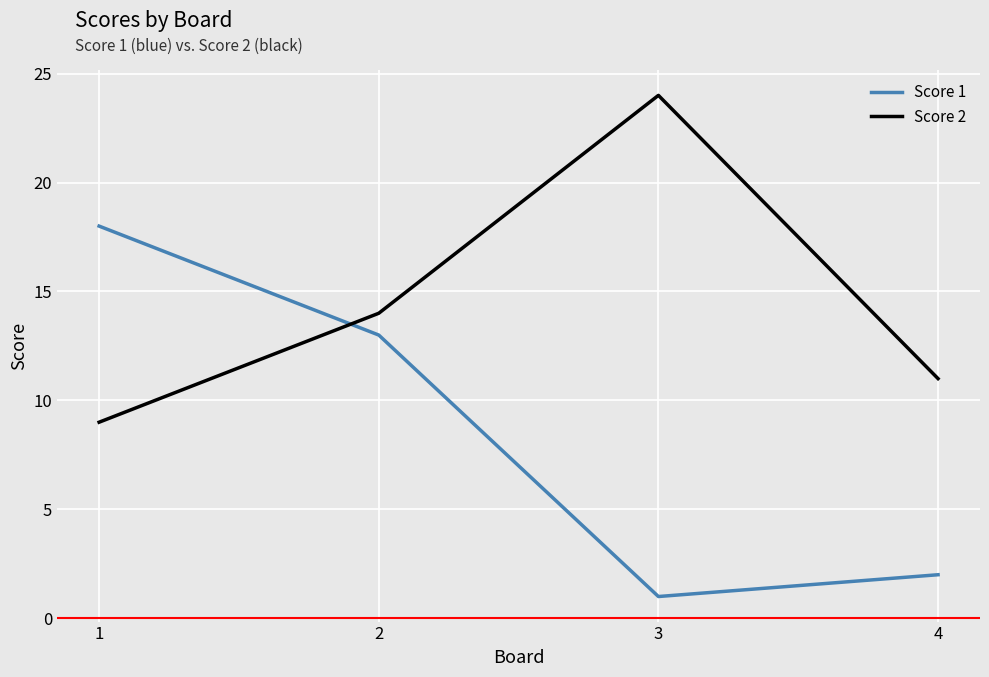

Which series has the widest spread of values?

Score 1